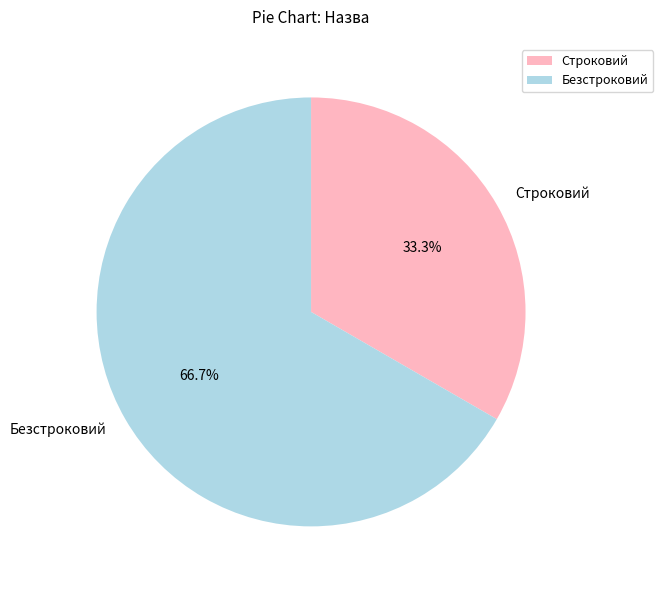

Is there a majority slice in this chart?

Yes